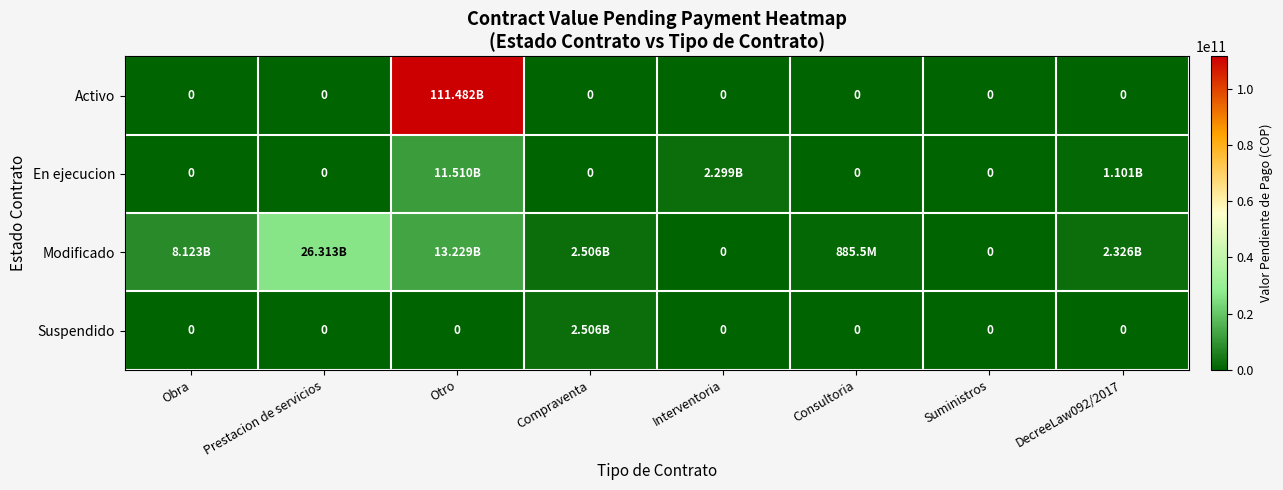

What is the difference between the Modificado values at Compraventa and Prestacion de servicios?

23806462074